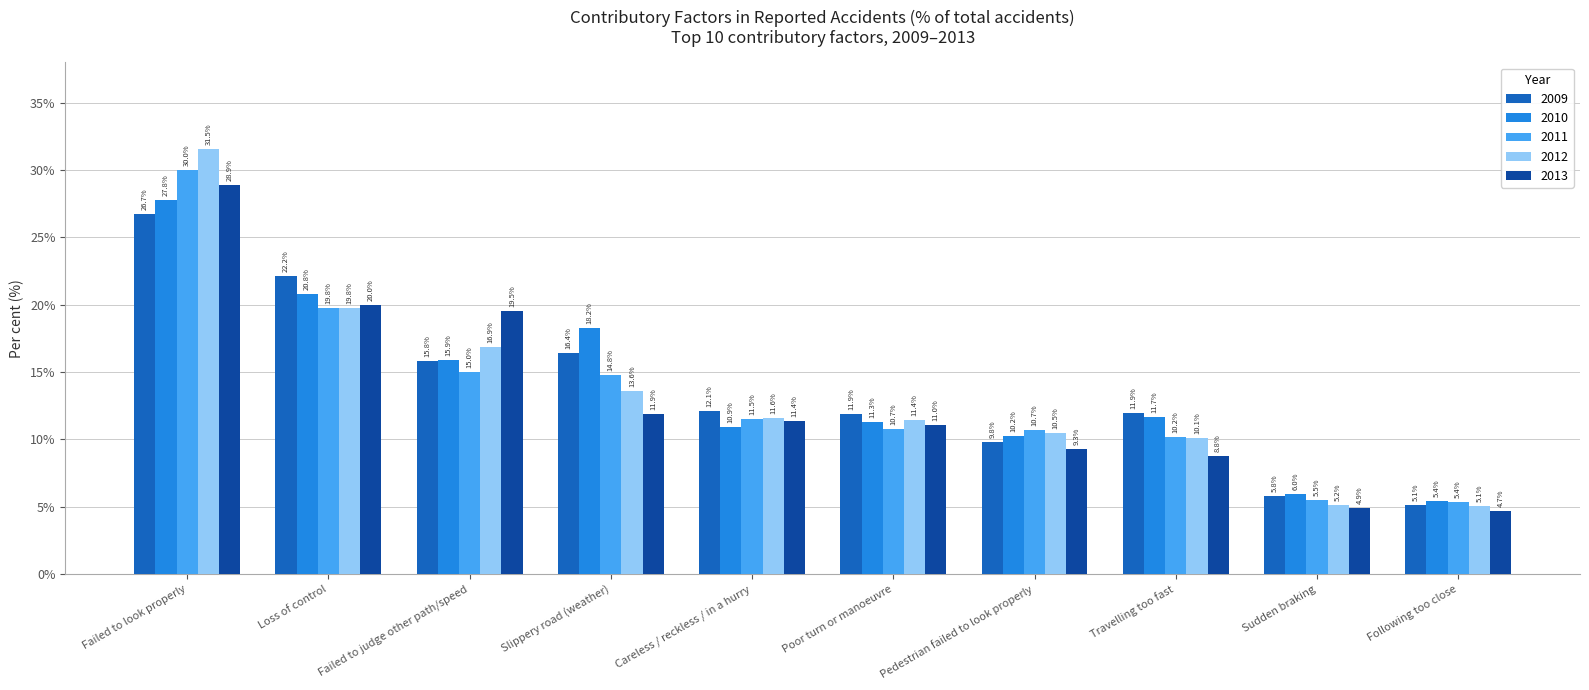

What is the sum of all 2013 values?

130.4